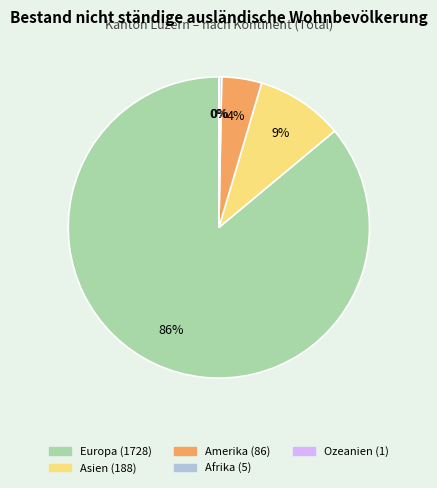

Which has a higher value, Asien or Europa?

Europa